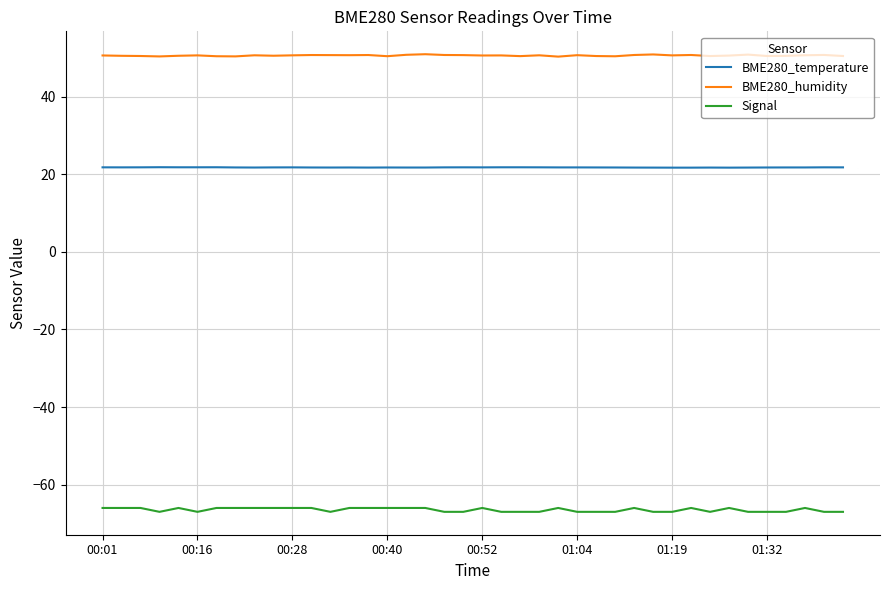

What is the difference between the second highest and second lowest values in the BME280_temperature series?

0.1